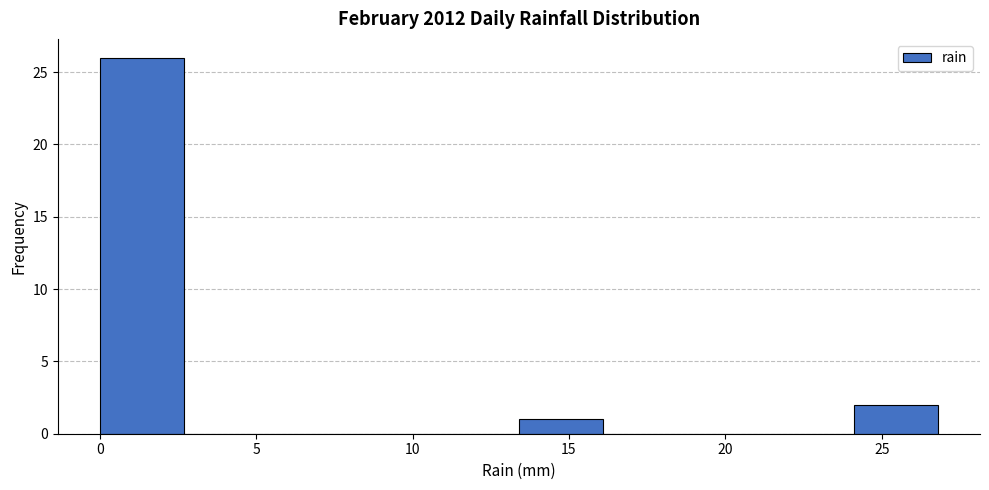

Reading left to right, list every bar in this chart as the range it spans on the x-axis followed by its height. Neither the bar edges nor the heights are printed on the chart, so give them approximately, as read against the axes.

0.0 to 2.5: 26
2.5 to 5.5: 0
5.5 to 8.0: 0
8.0 to 10.5: 0
10.5 to 13.5: 0
13.5 to 16.0: 1
16.0 to 19.0: 0
19.0 to 21.5: 0
21.5 to 24.0: 0
24.0 to 27.0: 2